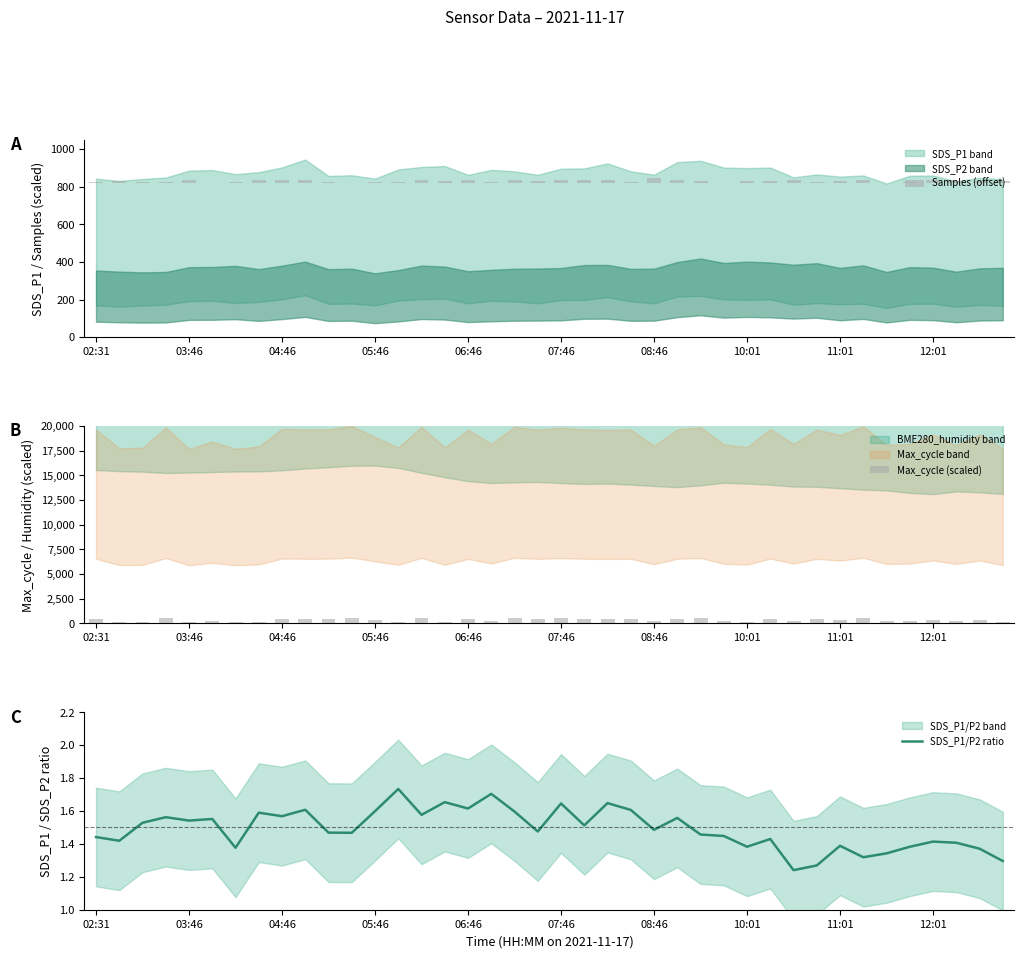

What is the average value of the Max_cycle (scaled) series?

353.7